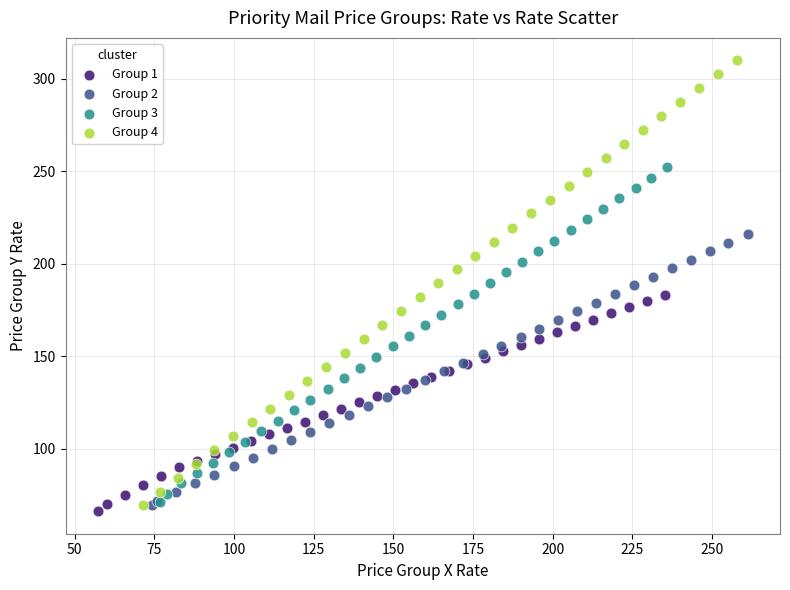

Which series has the widest spread of Y values?

Group 4